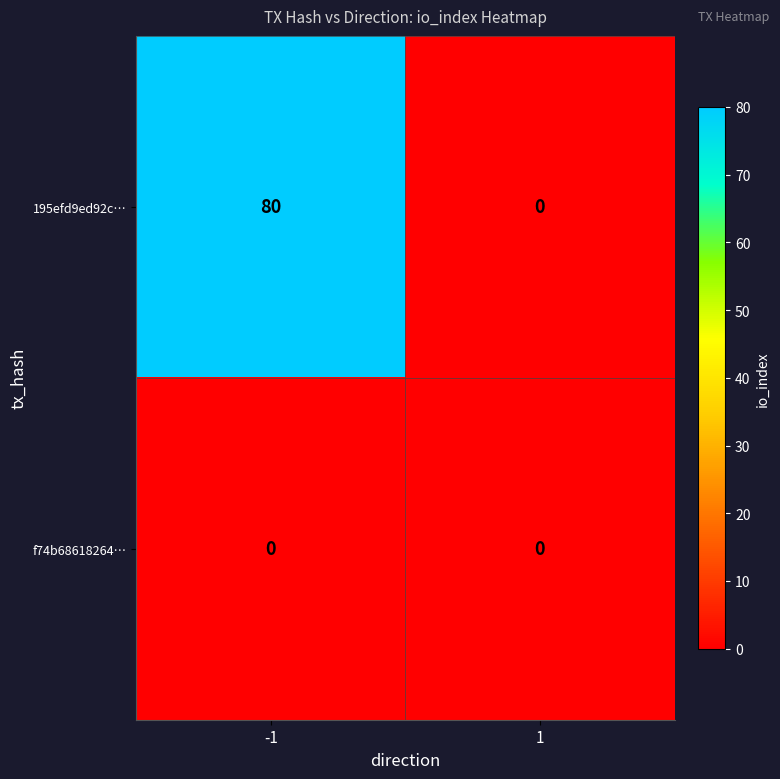

How many distinct data groups are displayed?

2